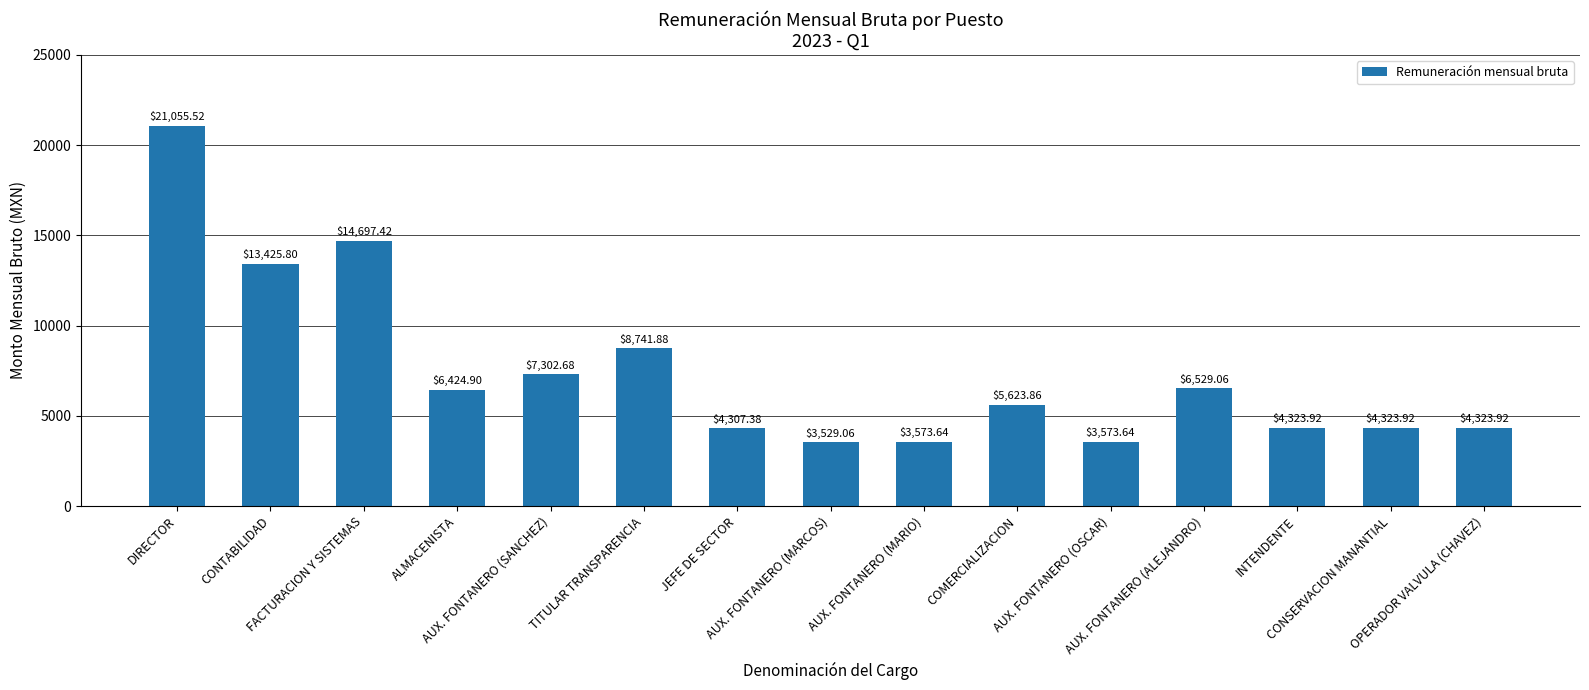

What is the change in value from FACTURACION Y SISTEMAS to ALMACENISTA?

-8272.5